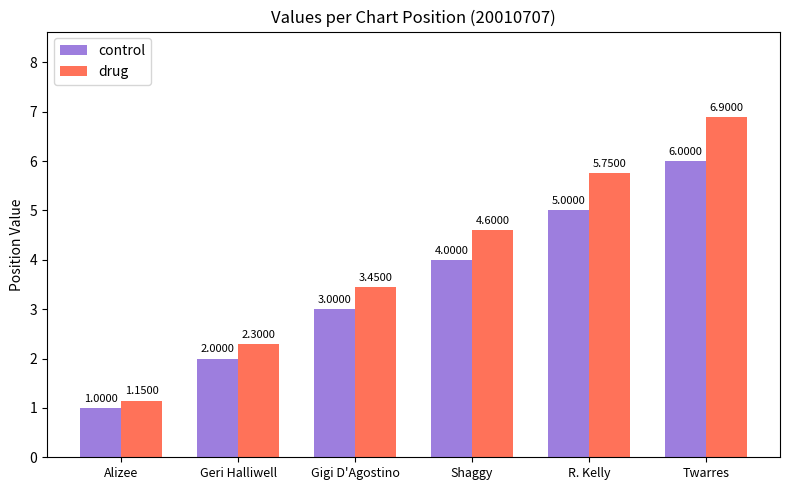

Which series has the largest range (max minus min)?

drug